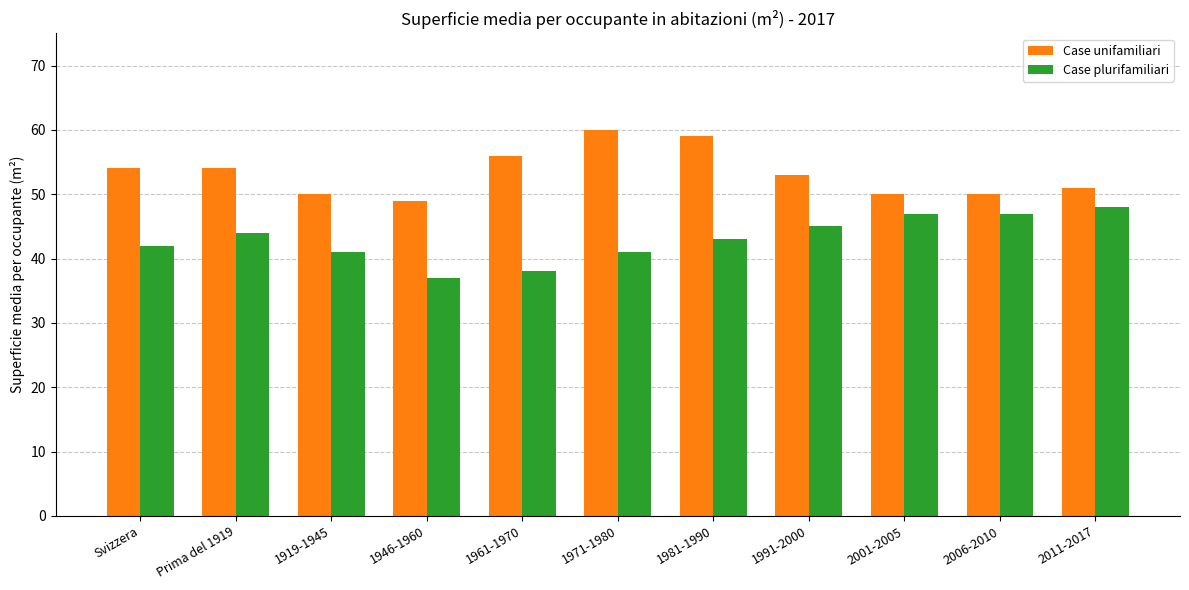

How many series are shown in this chart?

2